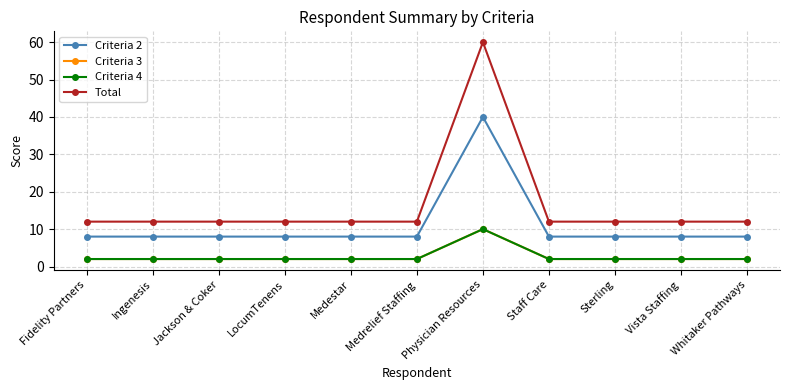

Which series has the largest range (max minus min)?

Total